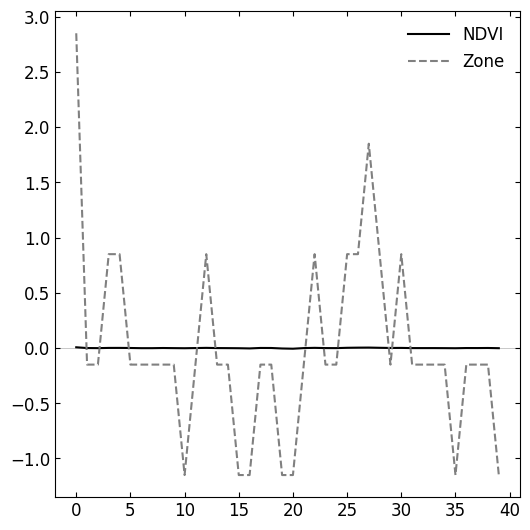

How many intersections are there between NDVI and Zone?

11